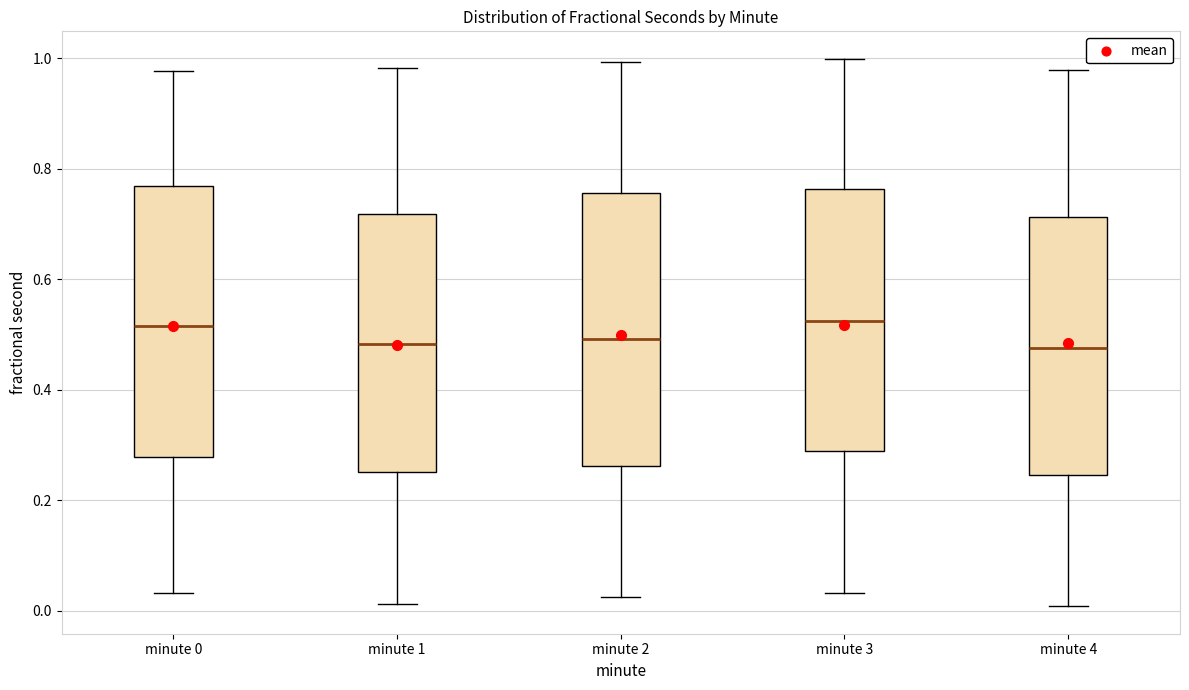

Reading left to right, read every box against the y-axis: the position of its median line, the range the box covers, and the ends of its whiskers. The values are not printed on the chart, so give them approximately, as read against the axis.

minute 0: median 0.52, box 0.28 to 0.76, whiskers 0.04 to 0.98
minute 1: median 0.48, box 0.26 to 0.72, whiskers 0.02 to 0.98
minute 2: median 0.50, box 0.26 to 0.76, whiskers 0.02 to 1.00
minute 3: median 0.52, box 0.28 to 0.76, whiskers 0.04 to 1.00
minute 4: median 0.48, box 0.24 to 0.72, whiskers 0.00 to 0.98